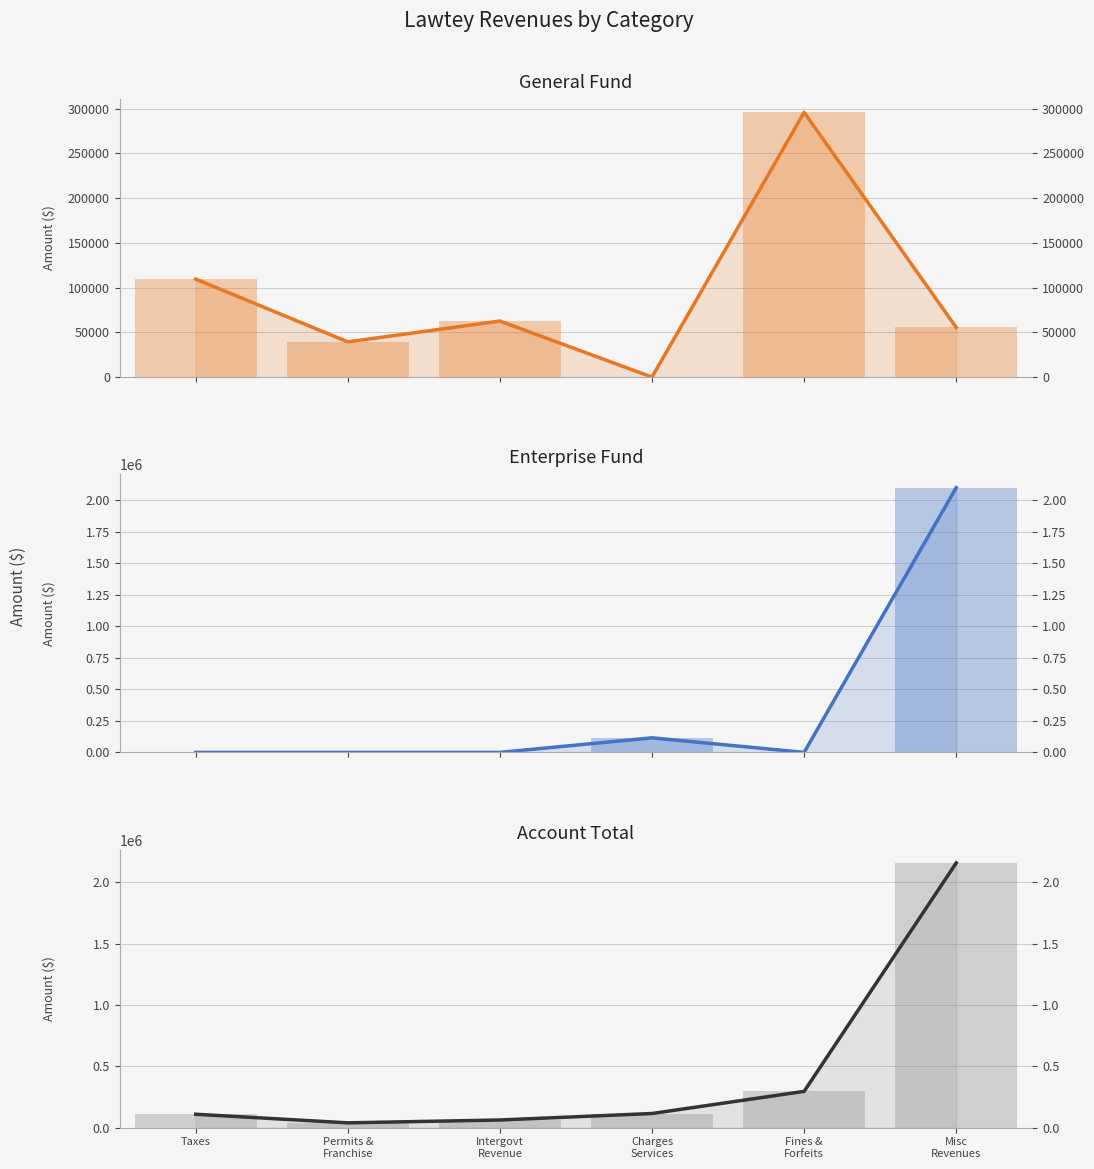

Reading left to right, list all the values displayed in this chart.

General Fund: Taxes=109490	Permits &
Franchise=39339	Intergovt
Revenue=62623	Charges
Services=0	Fines &
Forfeits=295746	Misc
Revenues=55474
General Fund (bar): Taxes=109490	Permits &
Franchise=39339	Intergovt
Revenue=62623	Charges
Services=0	Fines &
Forfeits=295746	Misc
Revenues=55474
Enterprise Fund: Taxes=0	Permits &
Franchise=0	Intergovt
Revenue=0	Charges
Services=115422	Fines &
Forfeits=0	Misc
Revenues=2101506
Enterprise Fund (bar): Taxes=0	Permits &
Franchise=0	Intergovt
Revenue=0	Charges
Services=115422	Fines &
Forfeits=0	Misc
Revenues=2101506
Account Total: Taxes=109490	Permits &
Franchise=39339	Intergovt
Revenue=62623	Charges
Services=115422	Fines &
Forfeits=295746	Misc
Revenues=2156980
Account Total (bar): Taxes=109490	Permits &
Franchise=39339	Intergovt
Revenue=62623	Charges
Services=115422	Fines &
Forfeits=295746	Misc
Revenues=2156980